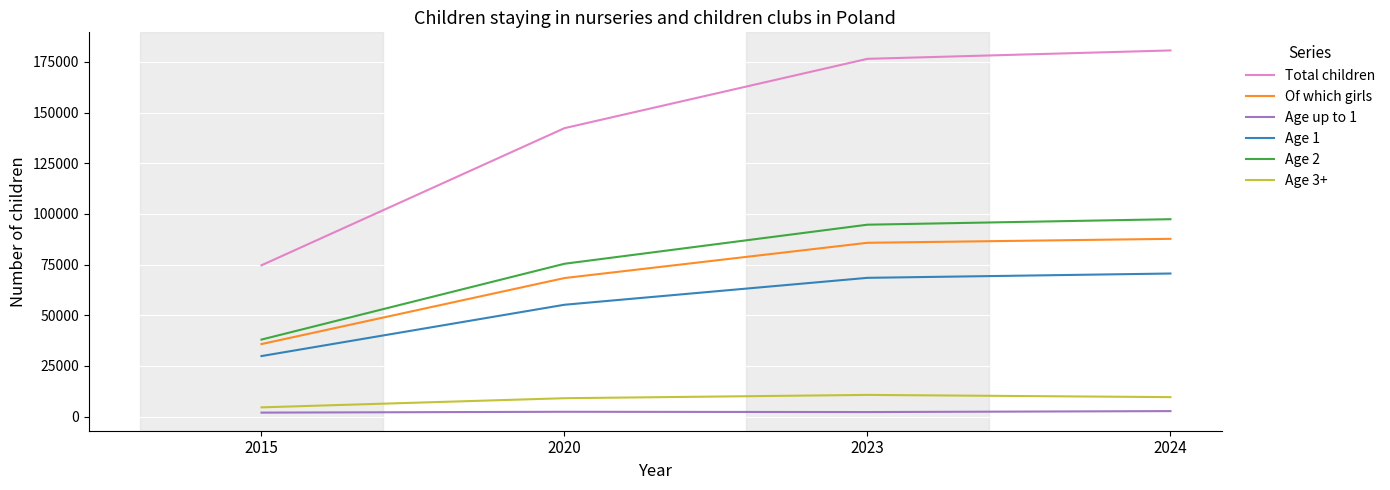

True or false: Age 2 and Total children cross at least once.

False